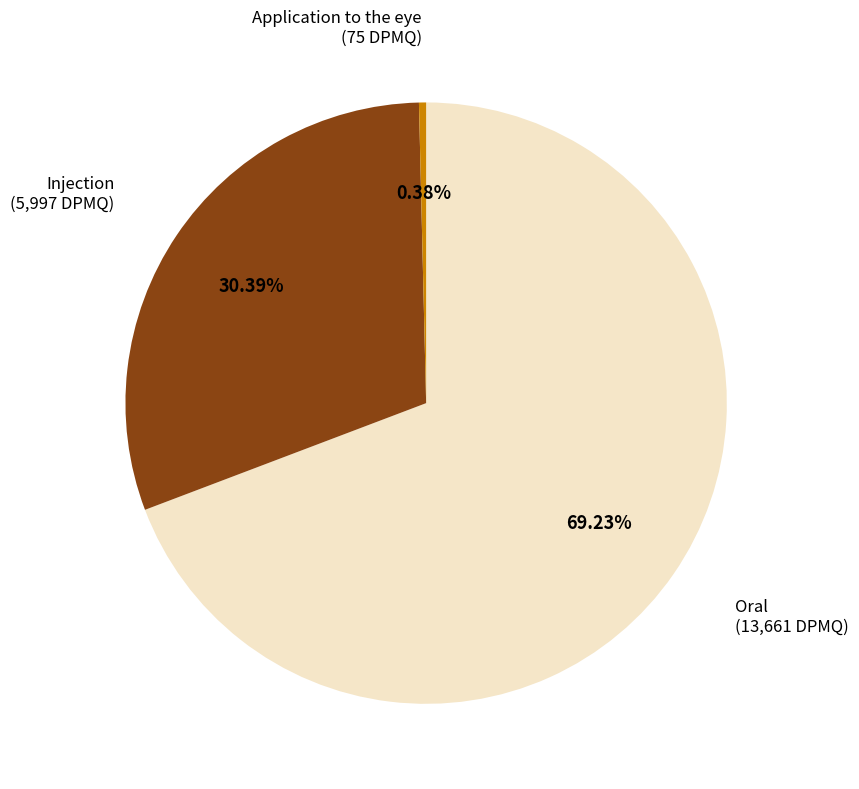

Is there any slice that represents more than half of the pie?

Yes